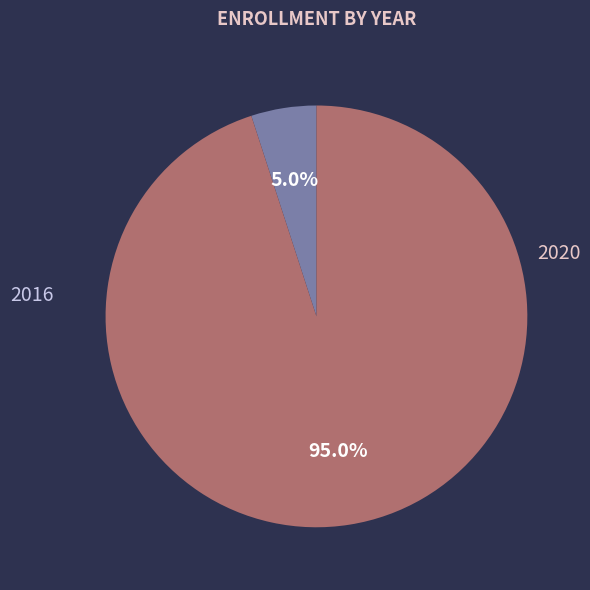

Does 2020 account for over 50% of the chart?

Yes